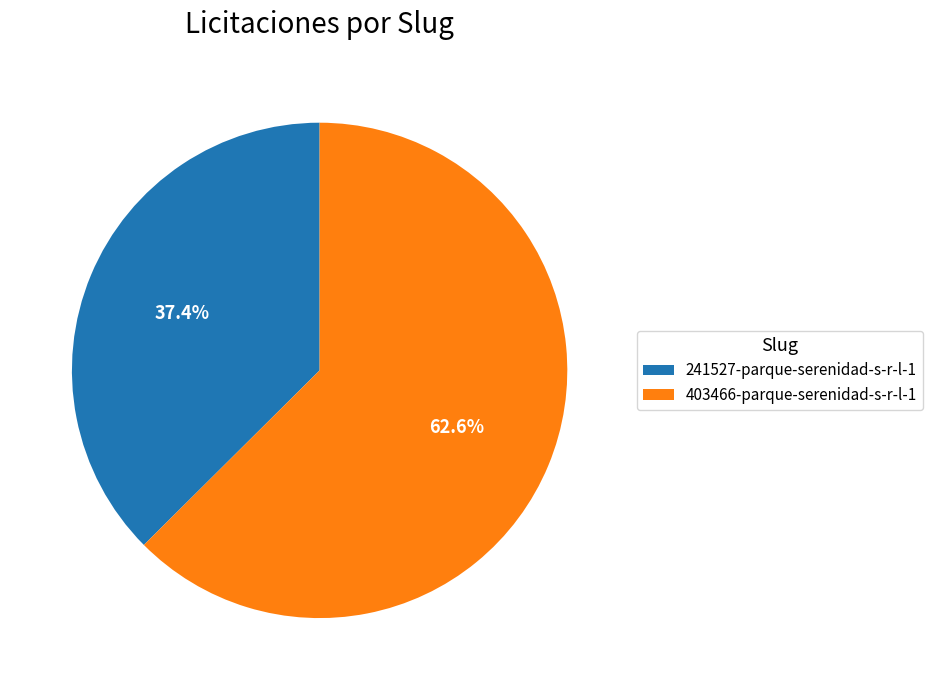

Count the number of slices in the pie.

2